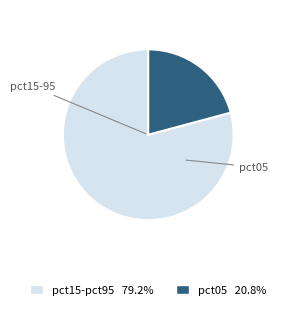

What is the ratio of the value at pct05 20.8% to the value at pct15-pct95 79.2%?

0.3